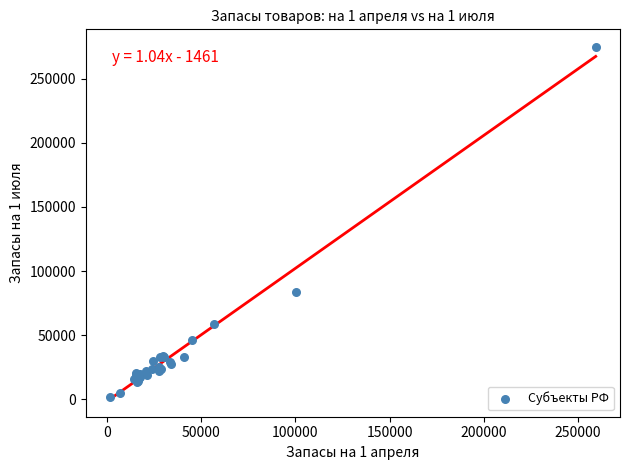

What Y value in the scatter plot is closest to 138331?

83931.3